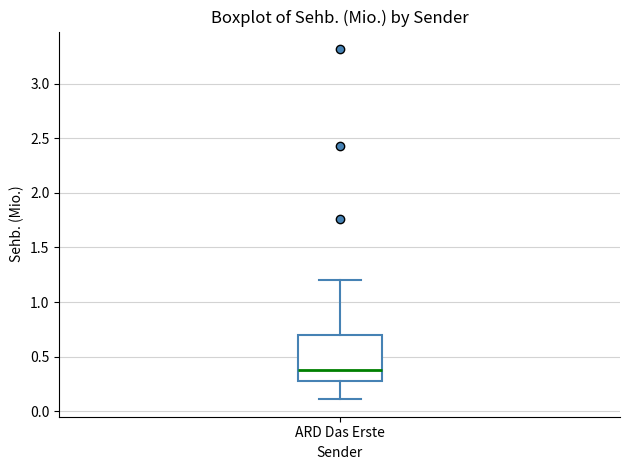

Read this box plot against the y-axis: the position of the median line, the range covered by the box, and the ends of both whiskers. The values are not printed on the chart, so give them approximately, as read against the axis.

median 0.35, box 0.30 to 0.70, whiskers 0.10 to 1.20